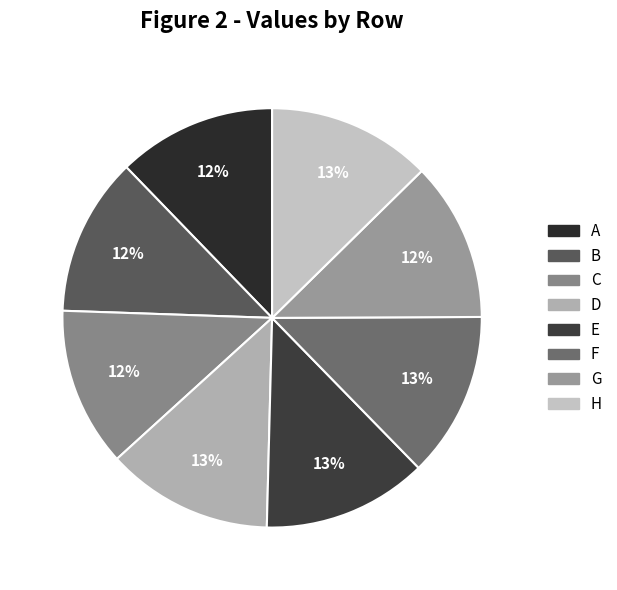

To the nearest percent, what portion does B represent?

12%